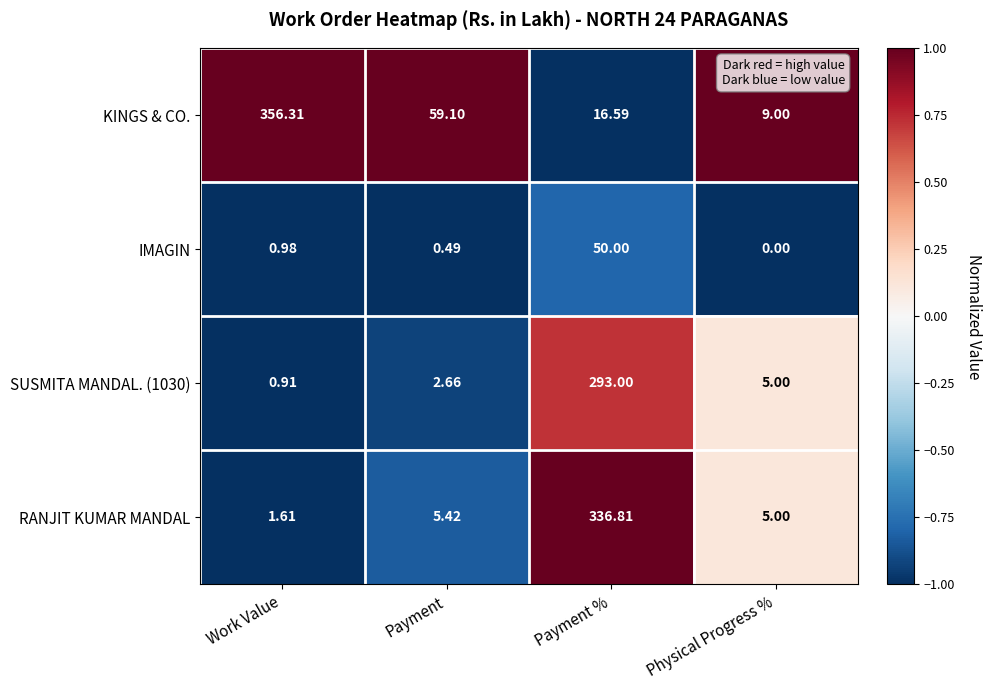

Which series has the widest spread of values?

KINGS & CO.